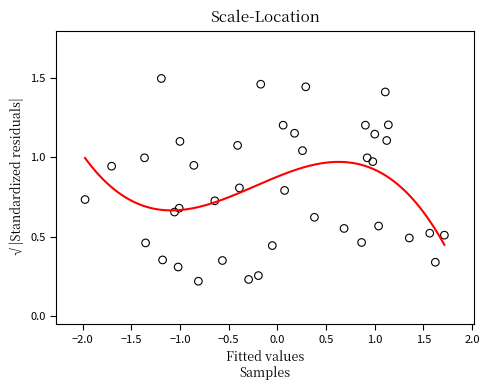

What is the range of Y values (max minus min)?

1.3